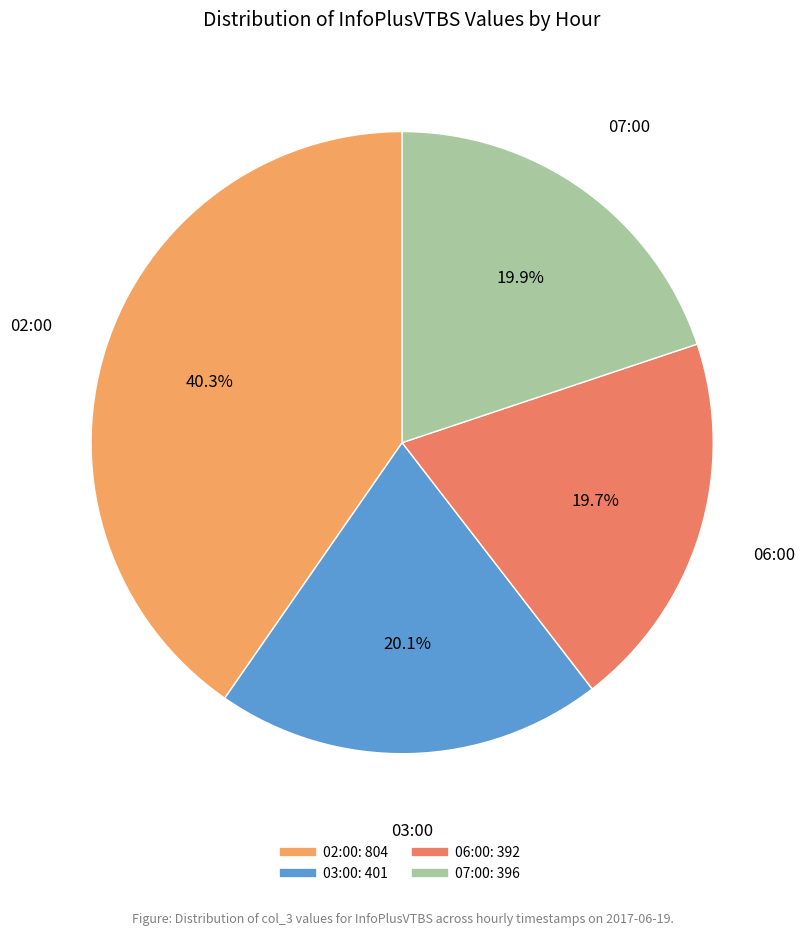

To the nearest percent, what portion does 06:00 represent?

20%